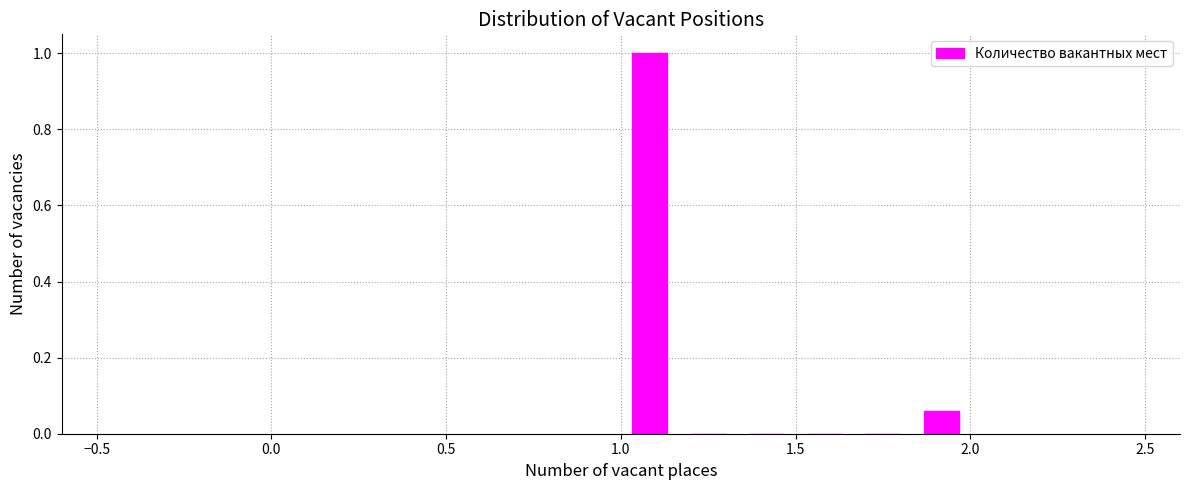

Read against the x-axis, roughly where is the centre of the tallest bar?

1.10